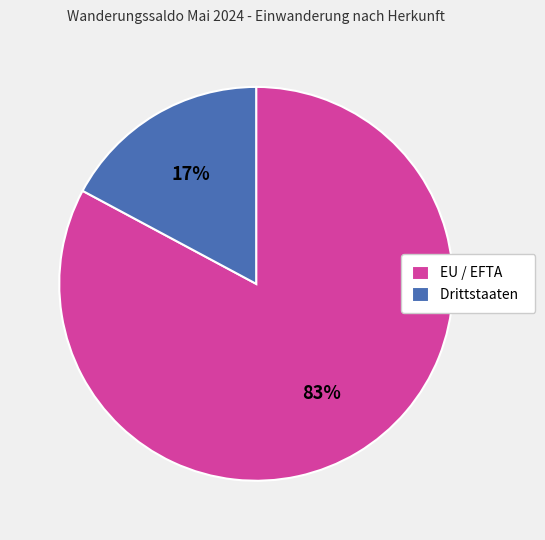

To the nearest percent, what is the average slice percentage?

50%